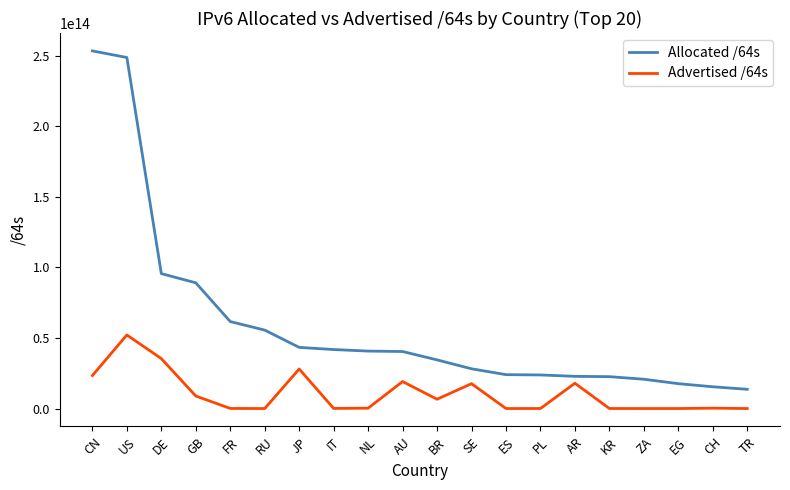

Which series changed the most between DE and BR?

Allocated /64s